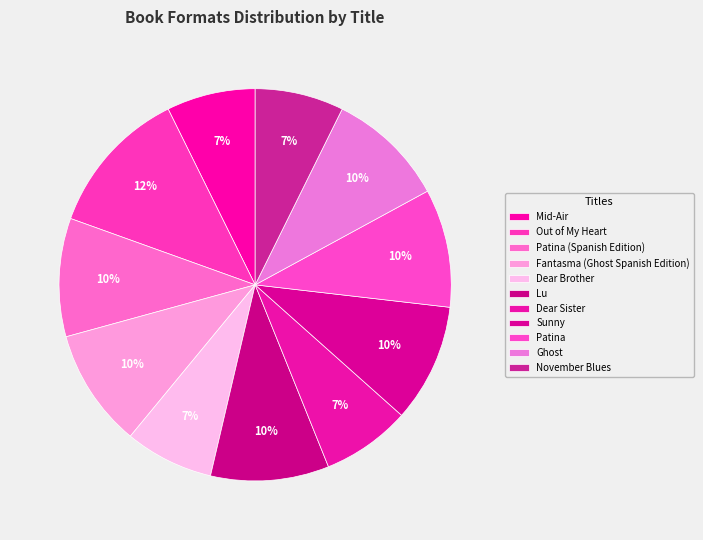

To the nearest percent, what is the combined percentage of Ghost and Lu?

20%